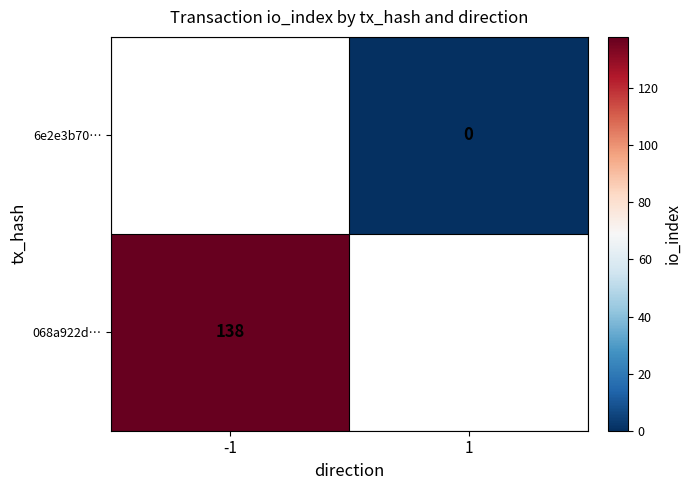

Which category has the highest value across all series?

-1